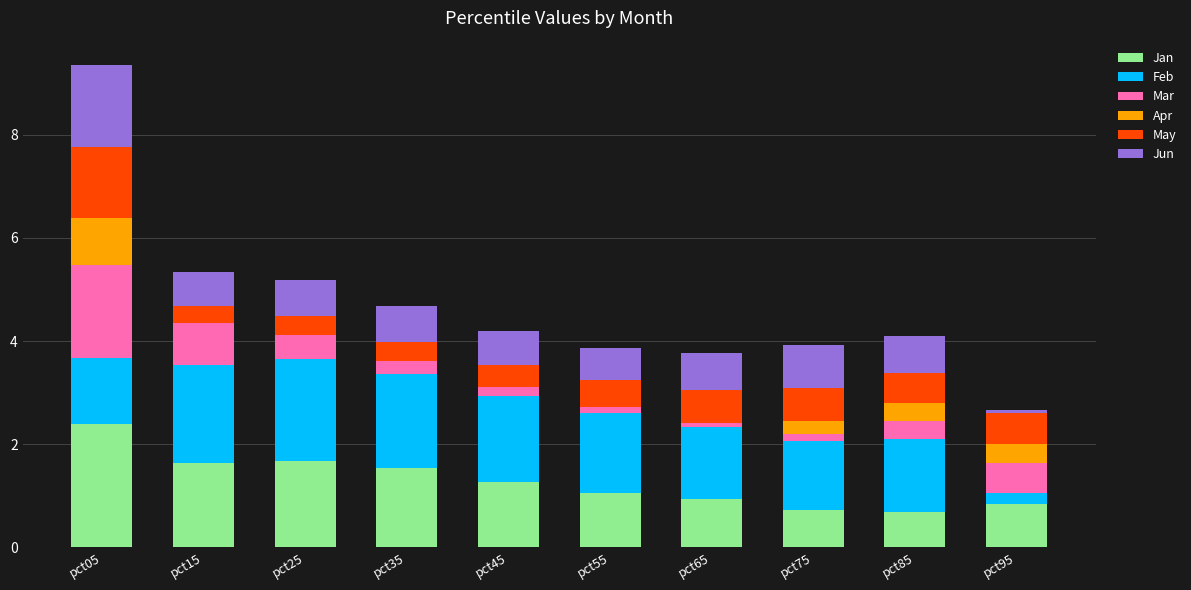

The Jan series shows 0.7 at pct75. True or false?

True